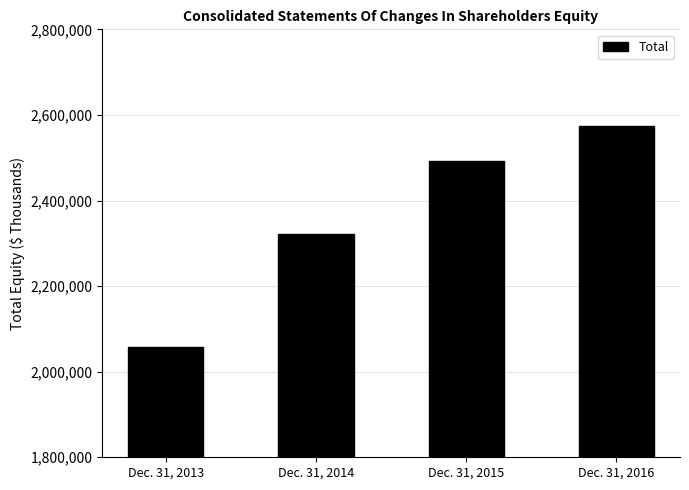

What is the minimum value shown in the chart?

2058849